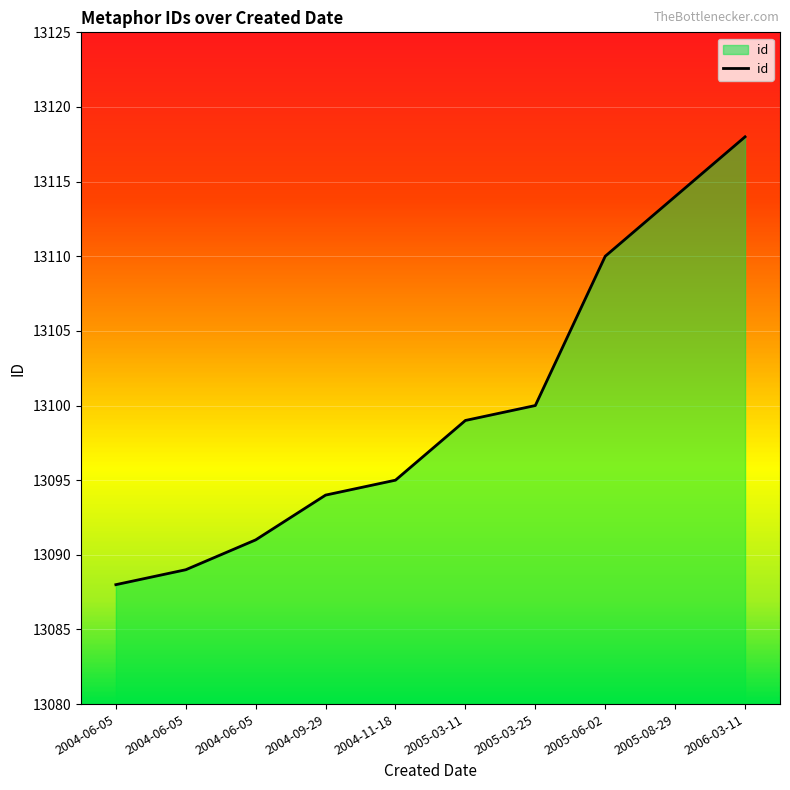

Which category has the lowest value across all series?

2004-06-05